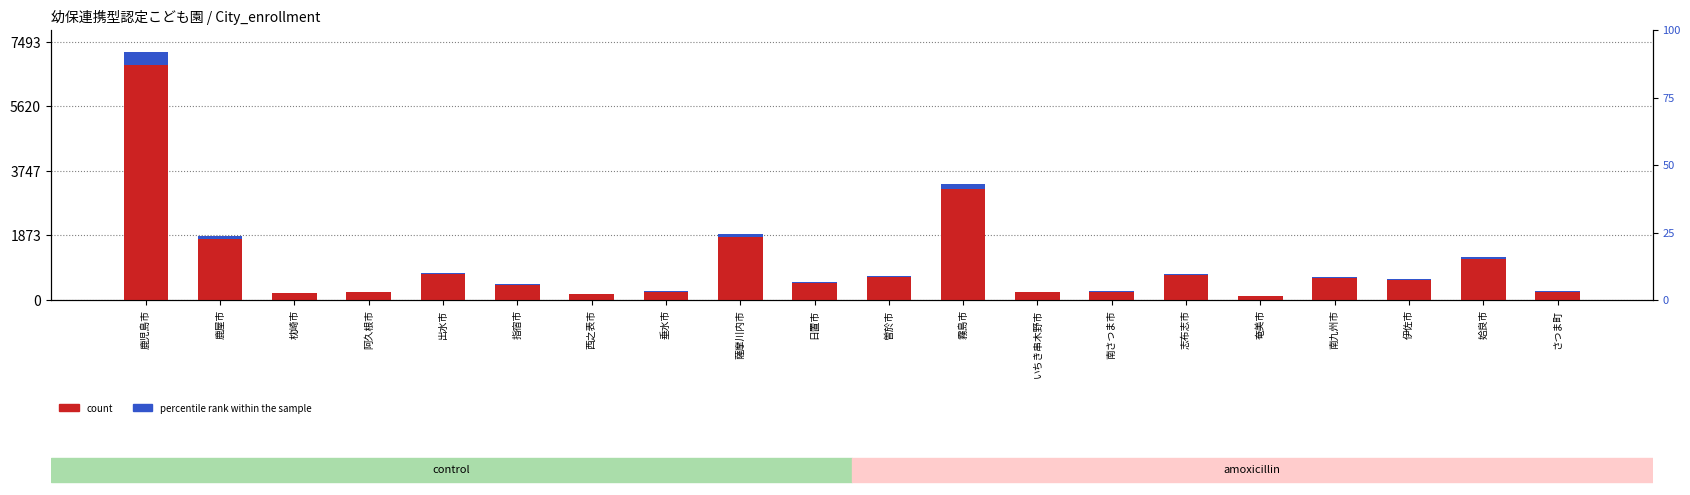

Read the count value at 姶良市.

1202.0